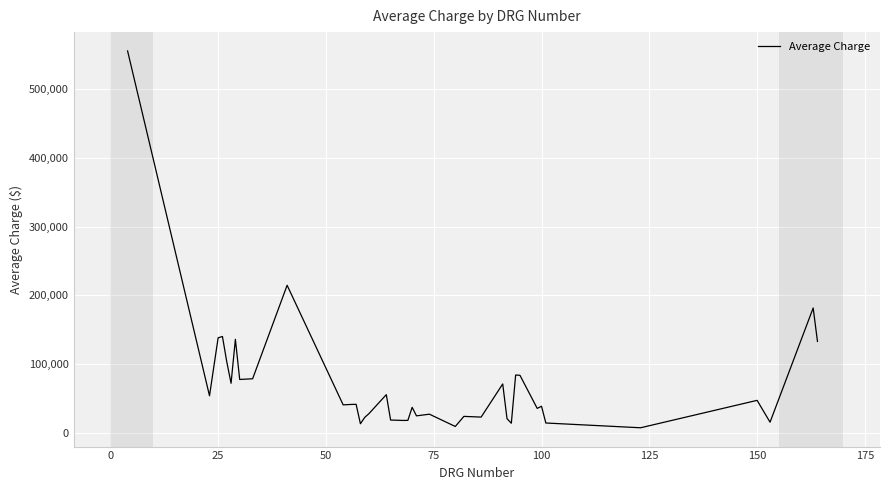

What is the greatest value displayed?

555677.9